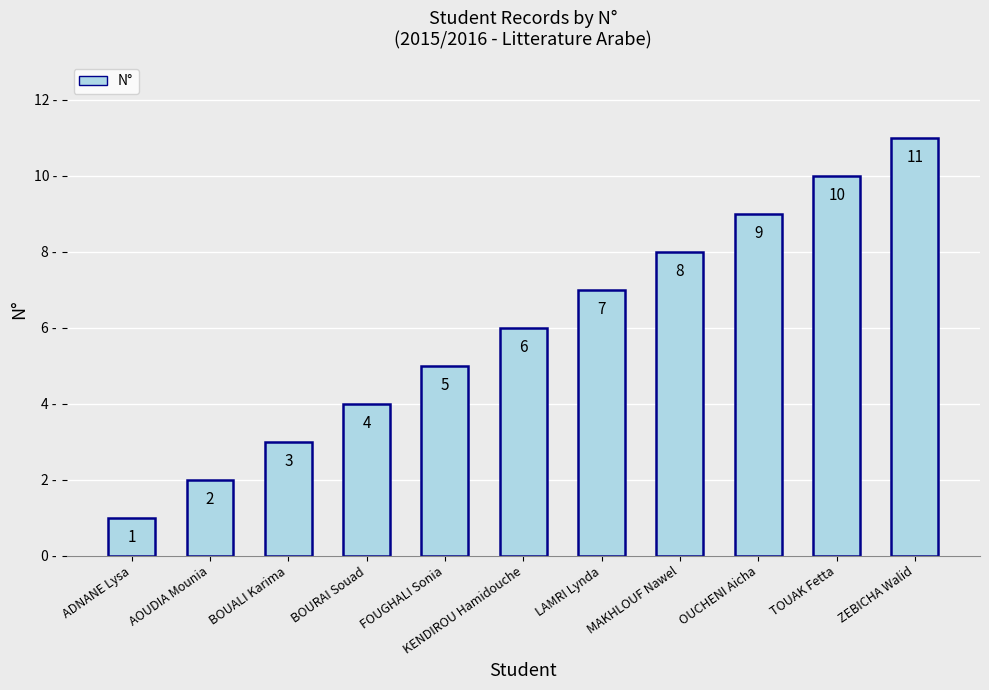

What is the ratio of the value at BOURAI Souad to the value at ZEBICHA Walid?

0.4